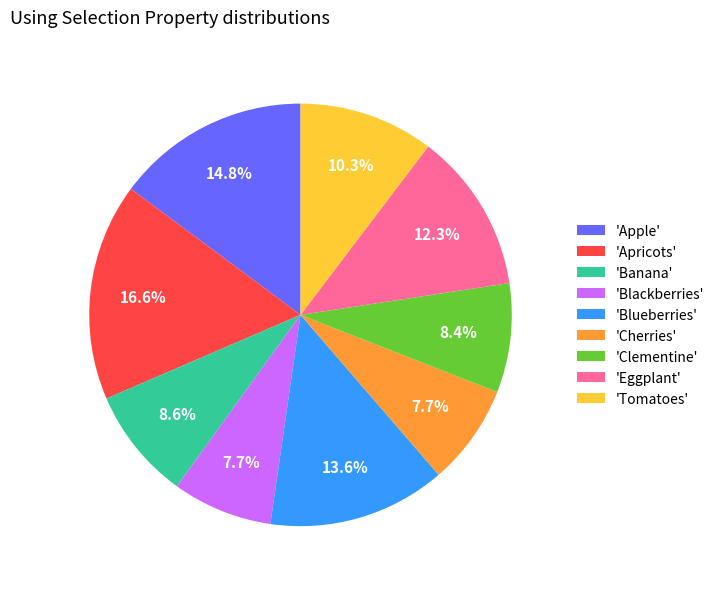

What is the ratio of the value at 'Apricots' to the value at 'Blackberries'?

2.2